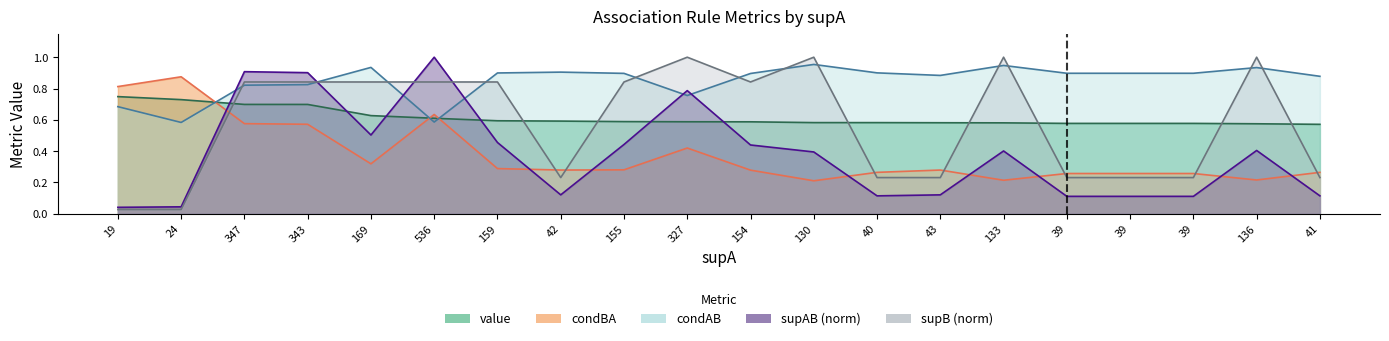

After their last crossing, which series has the higher values: condBA or condAB?

condAB